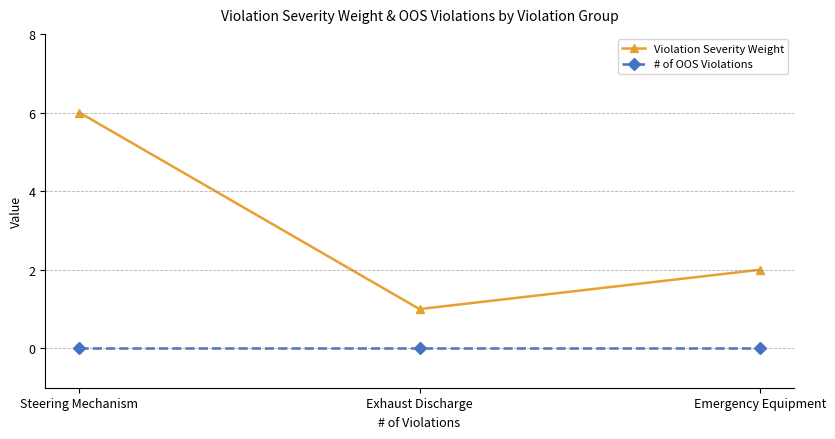

What is the label of the 1st point from the right?

Emergency Equipment